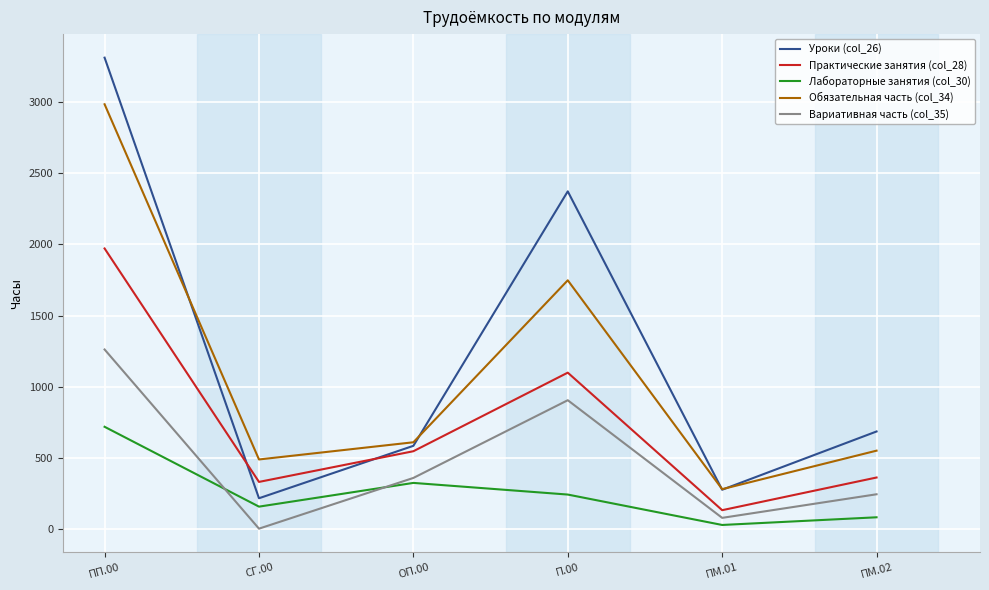

True or false: Уроки (col_26) has more than 2 interior local peaks.

False